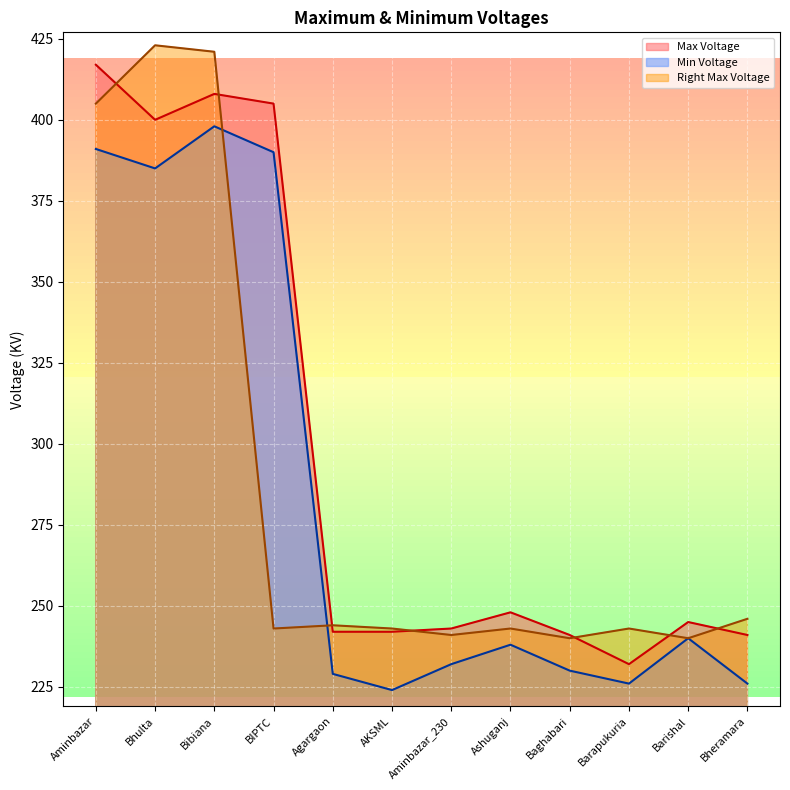

The Min Voltage series shows 330 at AKSML. True or false?

False